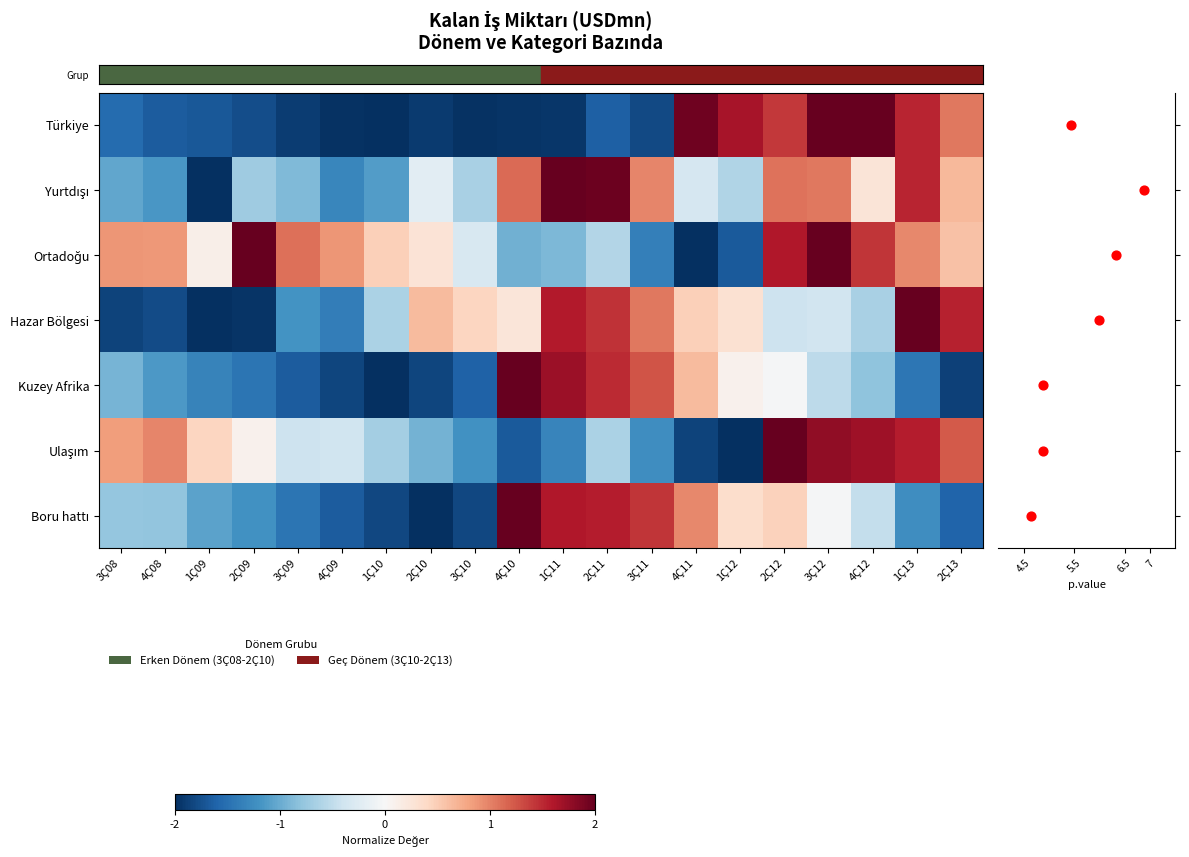

Count the number of data series in this chart.

7